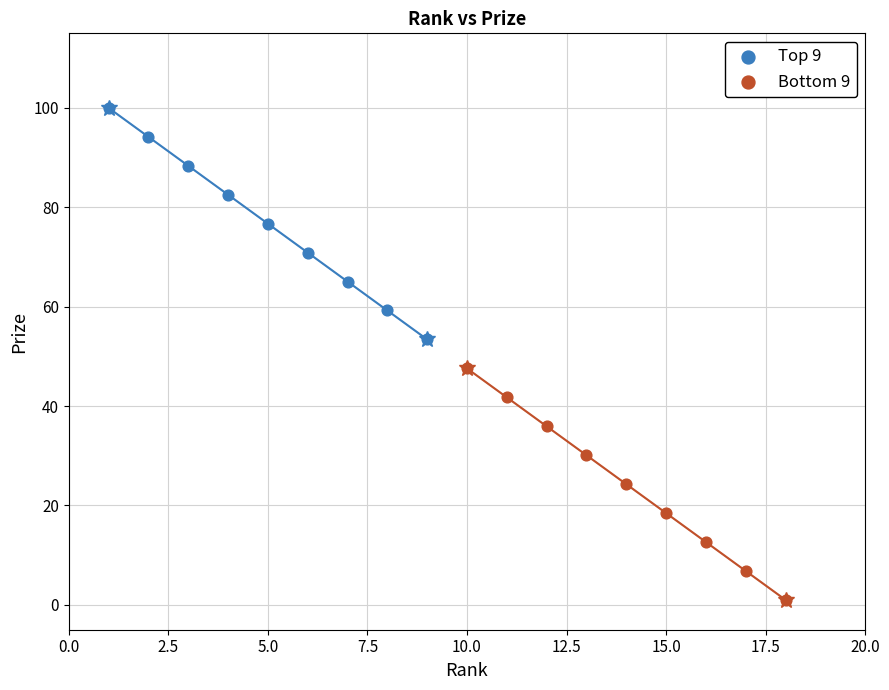

Which series reaches the maximum Y coordinate?

Top 9